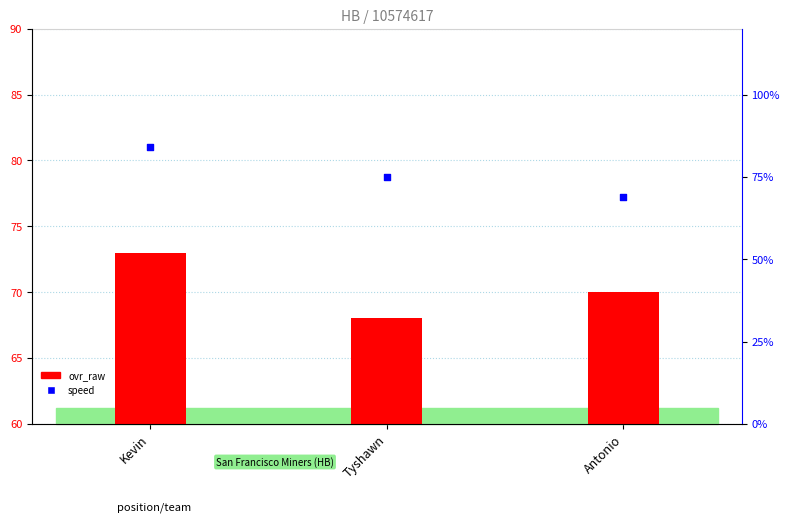

At which category is the sum across all series the highest?

Kevin